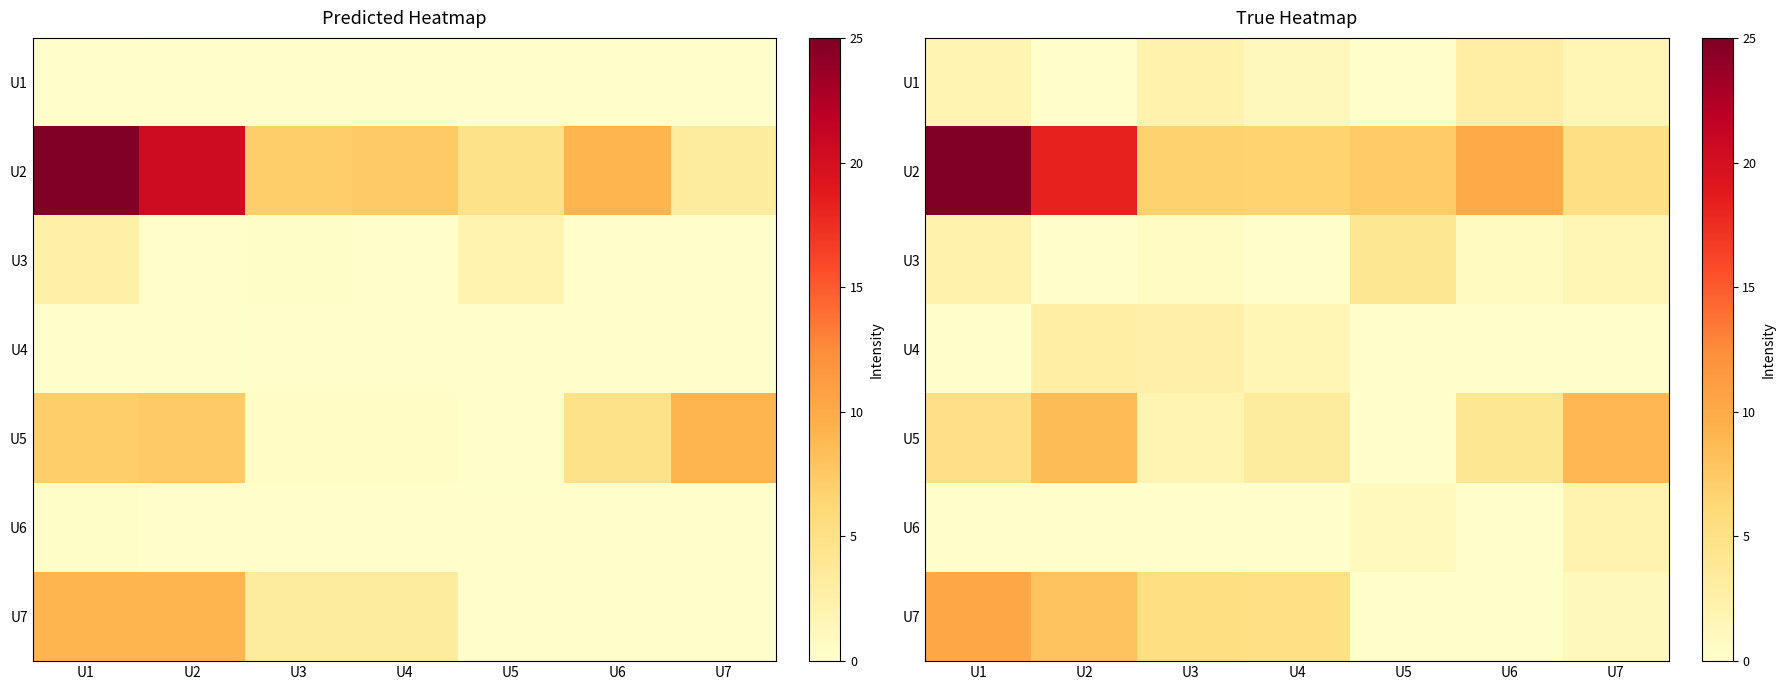

How many data points does each series have?

7